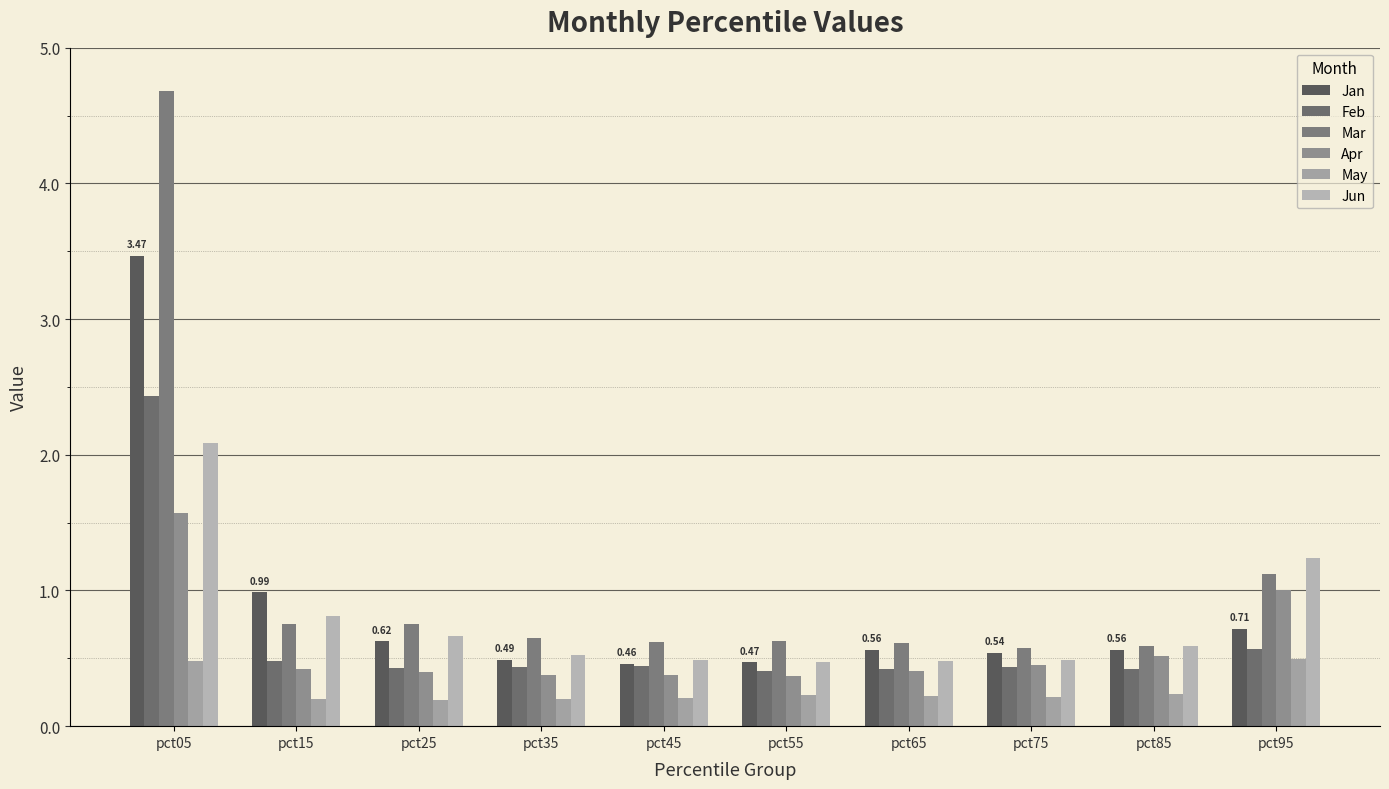

The value of Mar at pct05 is 2.6. True or false?

False